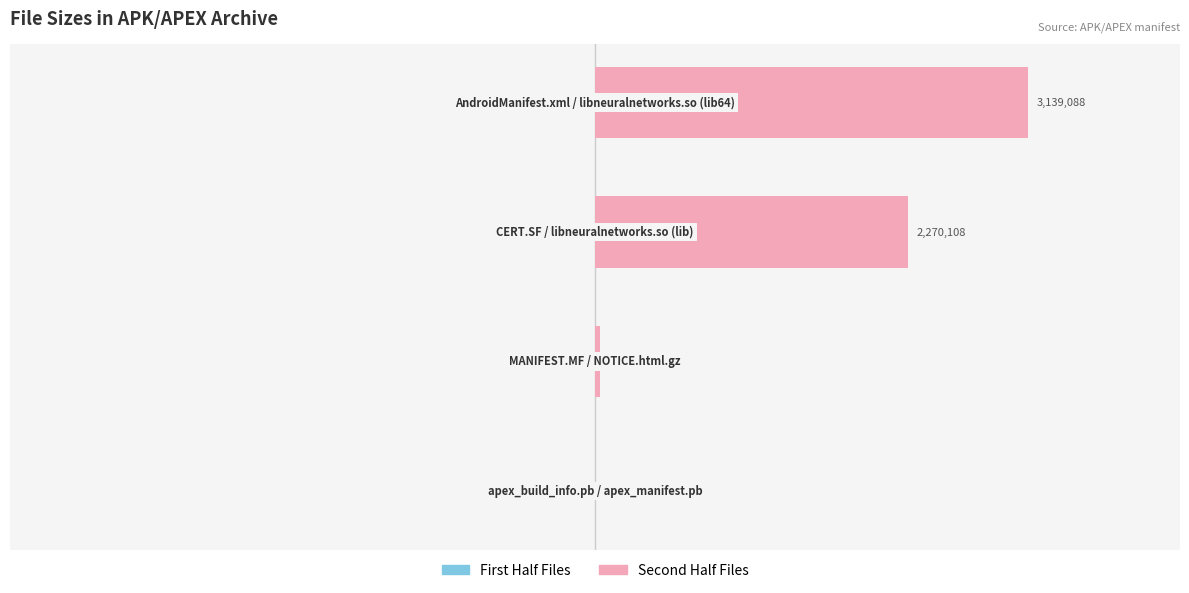

How many bars are there in total?

8